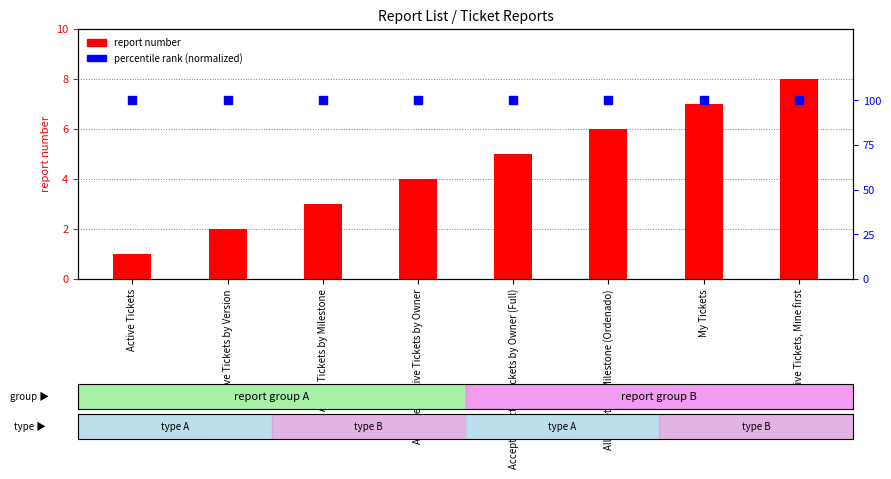

At which category is the sum across all series the highest?

Active Tickets, Mine first